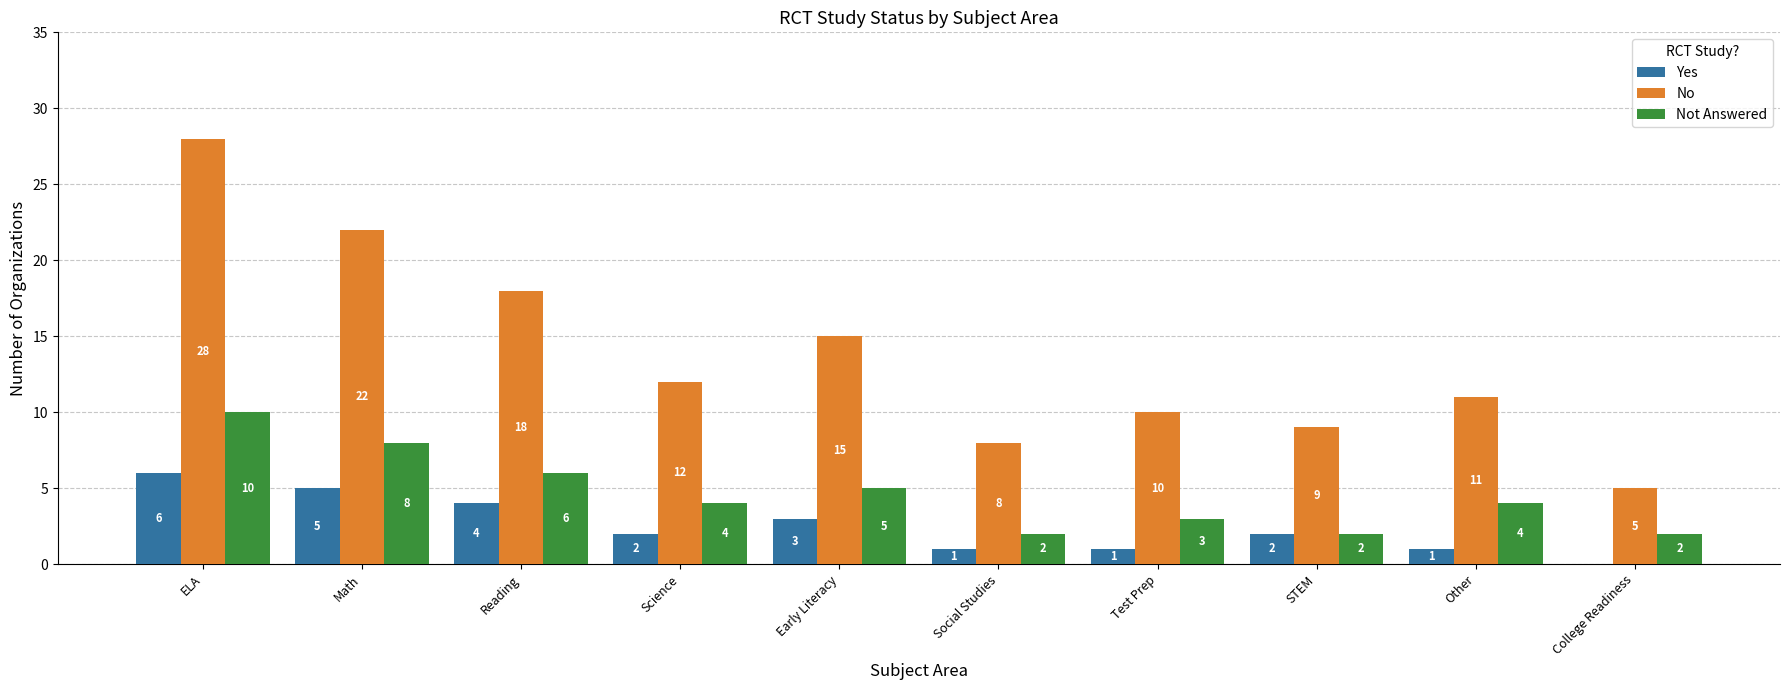

What is the total value across all series at Social Studies?

11